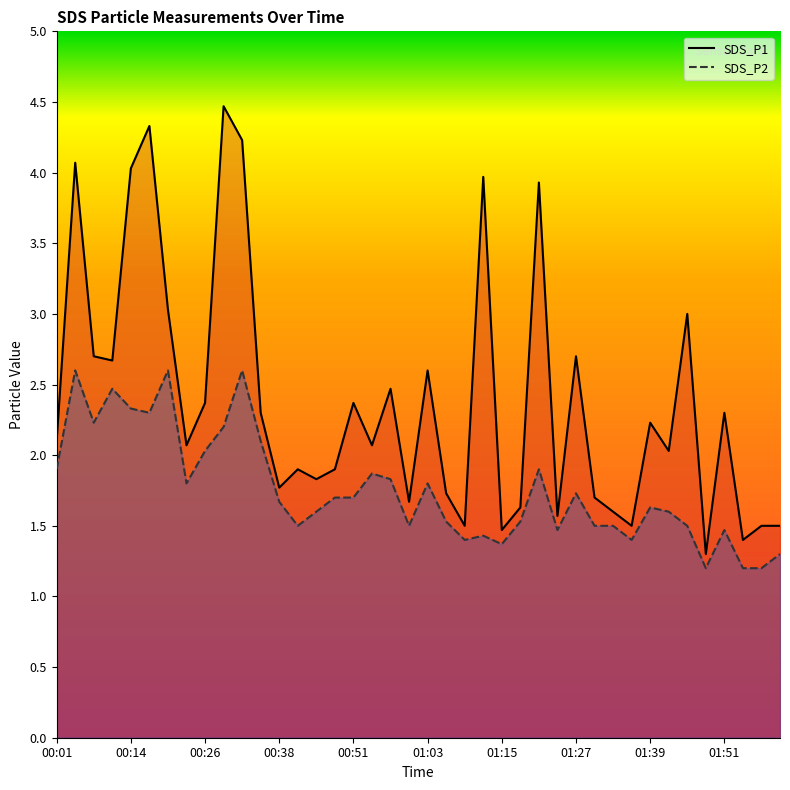

Read the SDS_P1 value at 00:14.

4.0